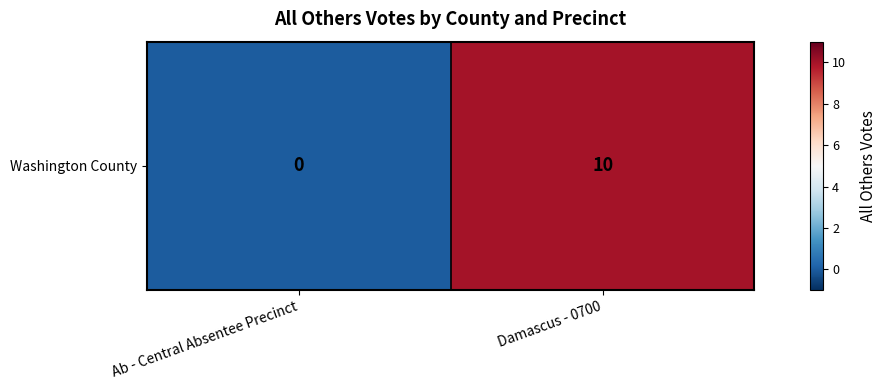

True or false: the data shows 17 at Damascus - 0700.

False